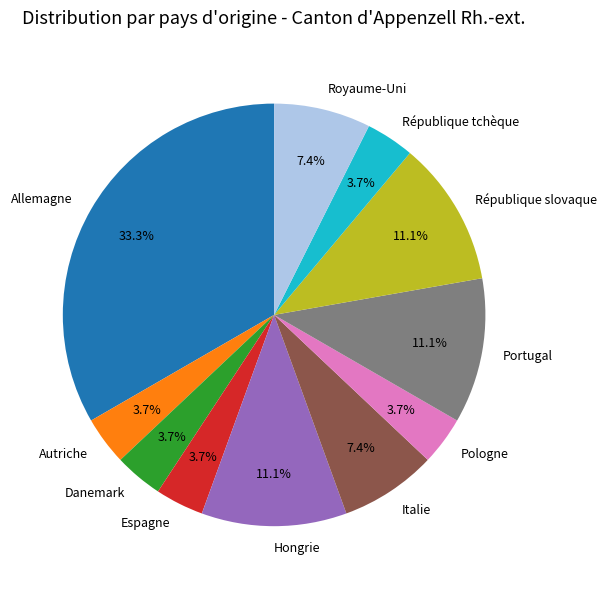

To the nearest percent, what portion does Allemagne represent?

33%